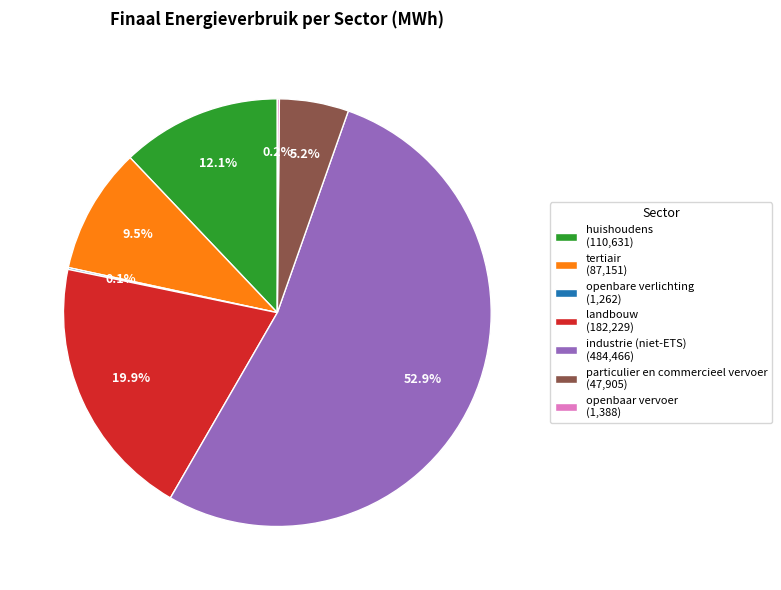

What percentage do landbouw (182,229) and industrie (niet-ETS) (484,466) together represent?

72.9%